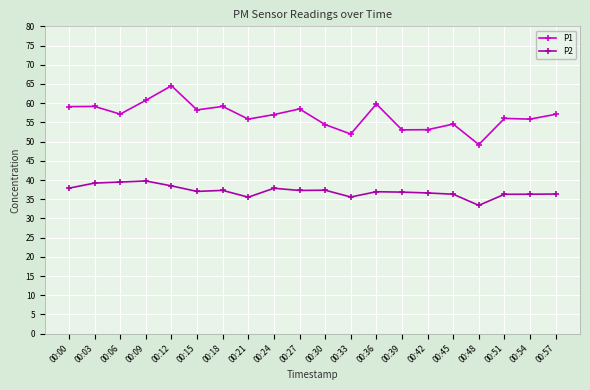

What is the value of the P2 point at the 17th from the left?

33.4